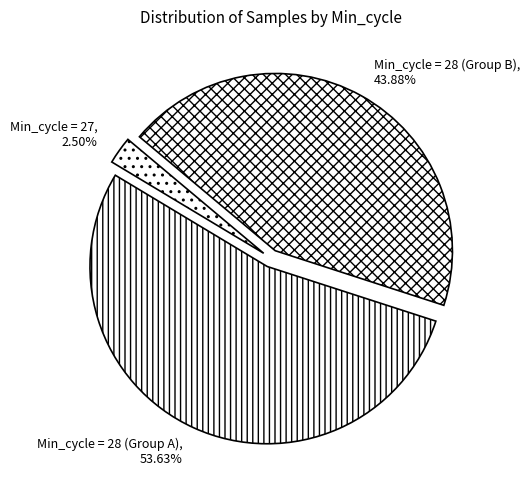

Is the sum of Min_cycle = 28 (Group A), 53.63% and Min_cycle = 27, 2.50% greater than half?

Yes